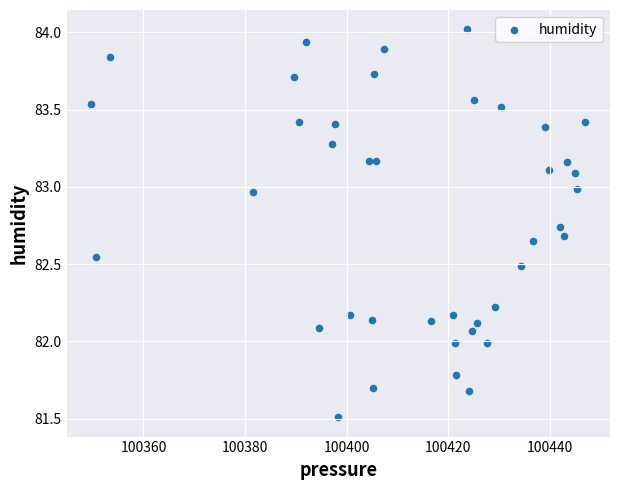

What is the range of X values (max minus min)?

97.2